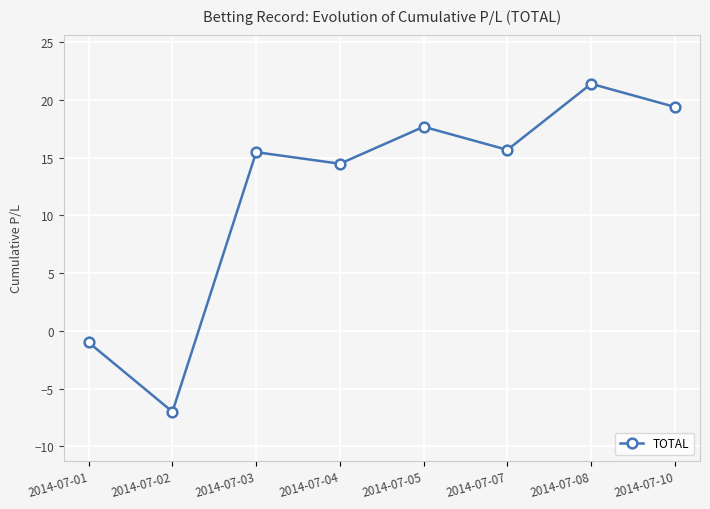

What value does the data have at 2014-07-01?

-1.0